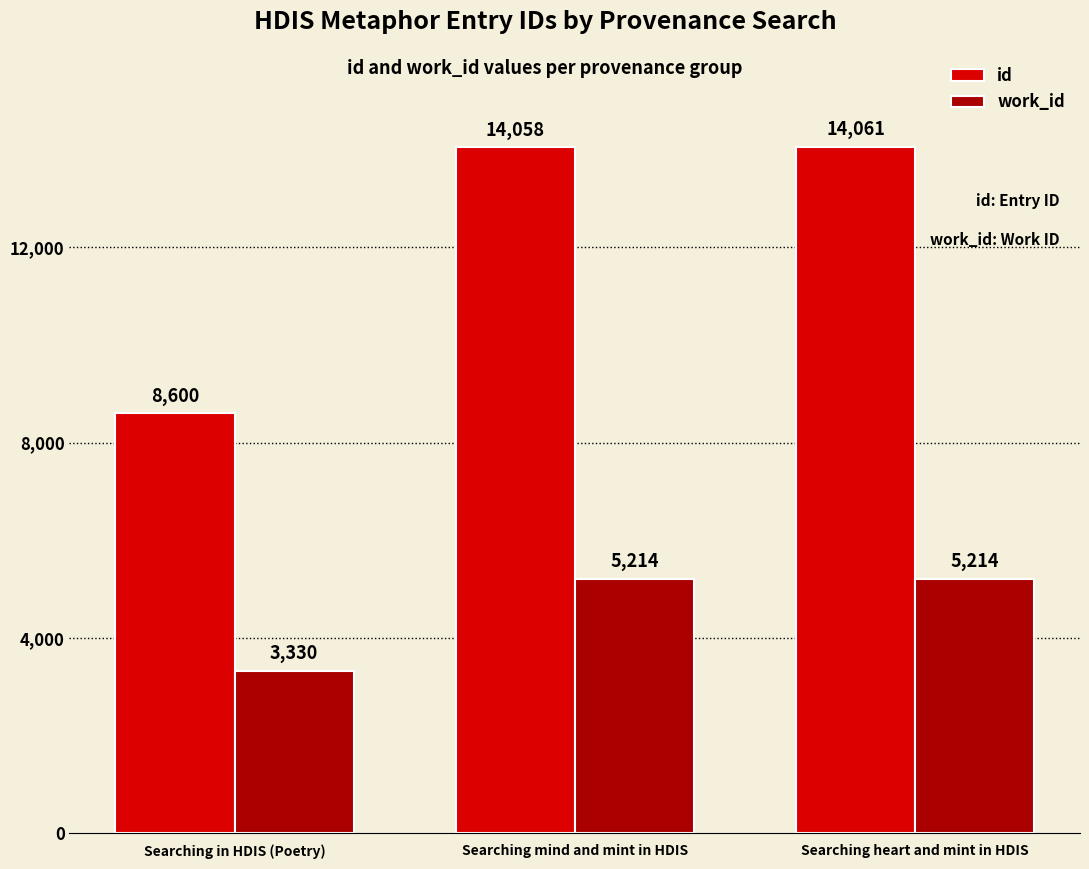

How many categories are shown in the chart?

3